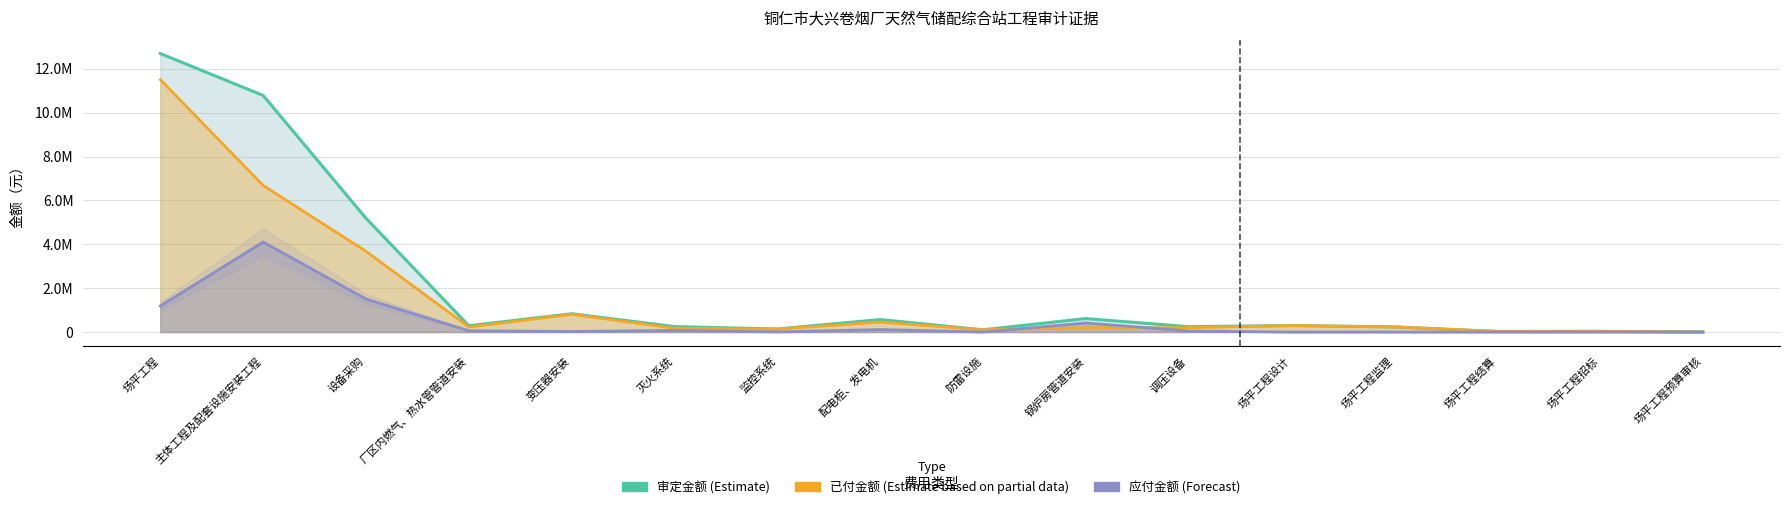

True or false: 应付金额 has more than 2 interior local peaks.

True